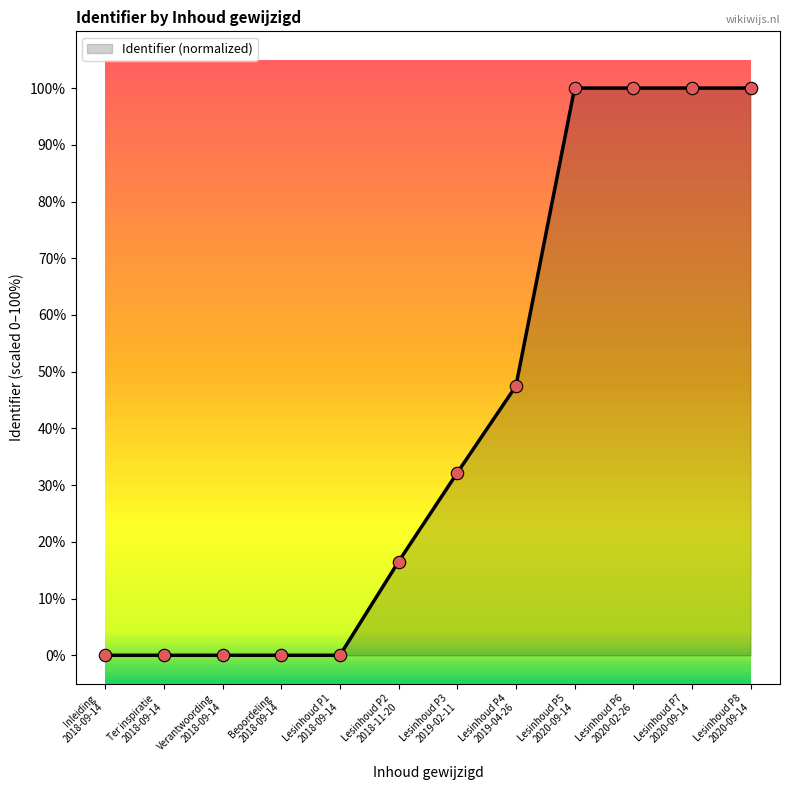

What is the maximum value shown in the chart?

100.0